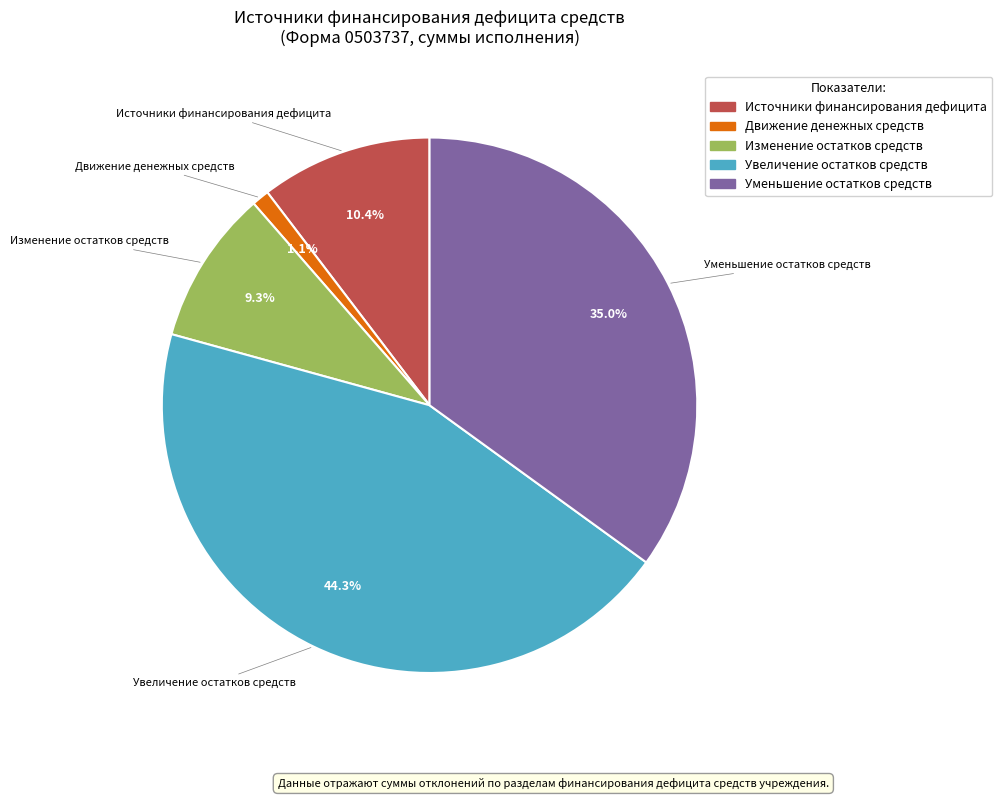

What is the smallest slice in the pie chart?

Движение денежных средств